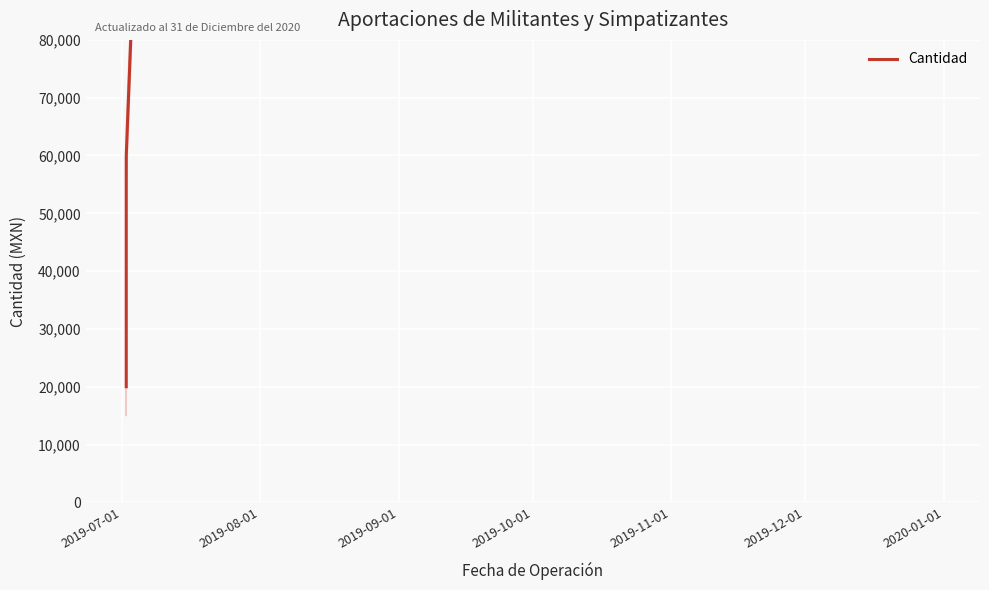

What is the sum of all values?

947600